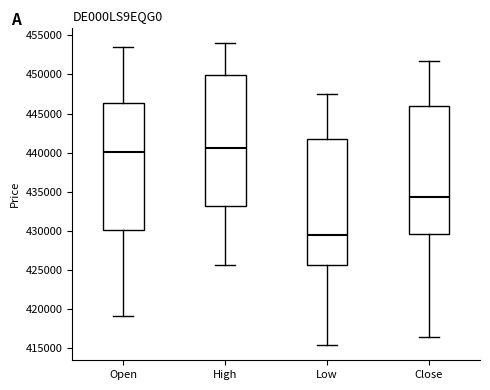

Reading left to right, transcribe this box plot: for each box, give where its median line is, the range the box spans, and where its two whiskers end, as read against the y-axis. The values are not printed on the chart, so give them approximately, as read against the axis.

Open: median 440000, box 430000 to 446500, whiskers 419000 to 453500
High: median 440500, box 433000 to 450000, whiskers 425500 to 454000
Low: median 429500, box 425500 to 441500, whiskers 415500 to 447500
Close: median 434500, box 429500 to 446000, whiskers 416500 to 452000